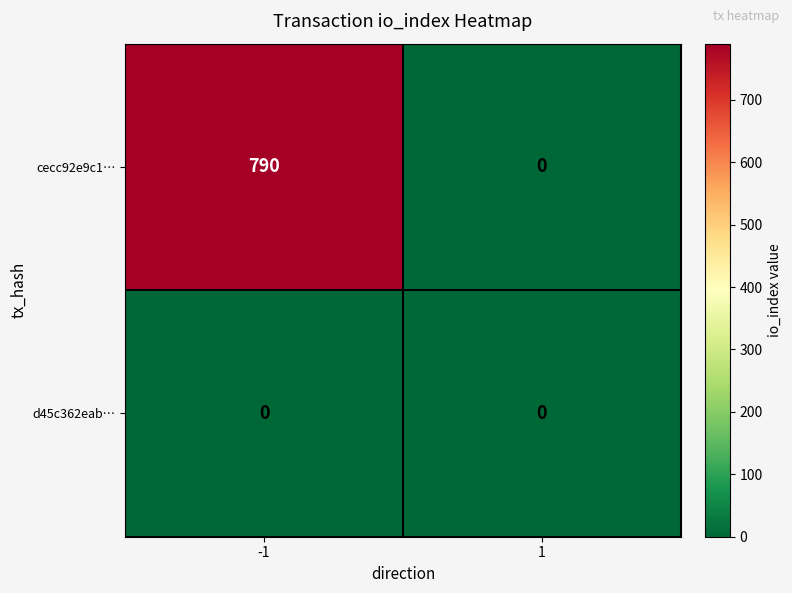

What is the sum of all cecc92e9c1… values?

790